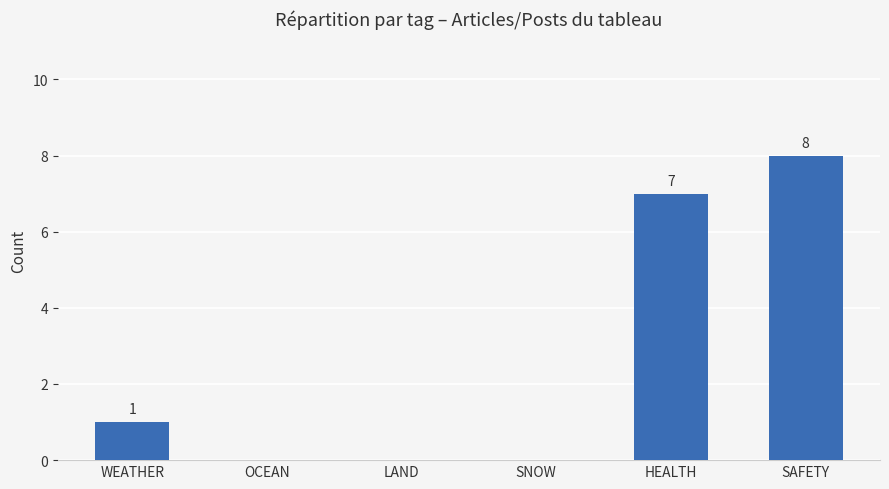

What is the maximum value shown in the chart?

8